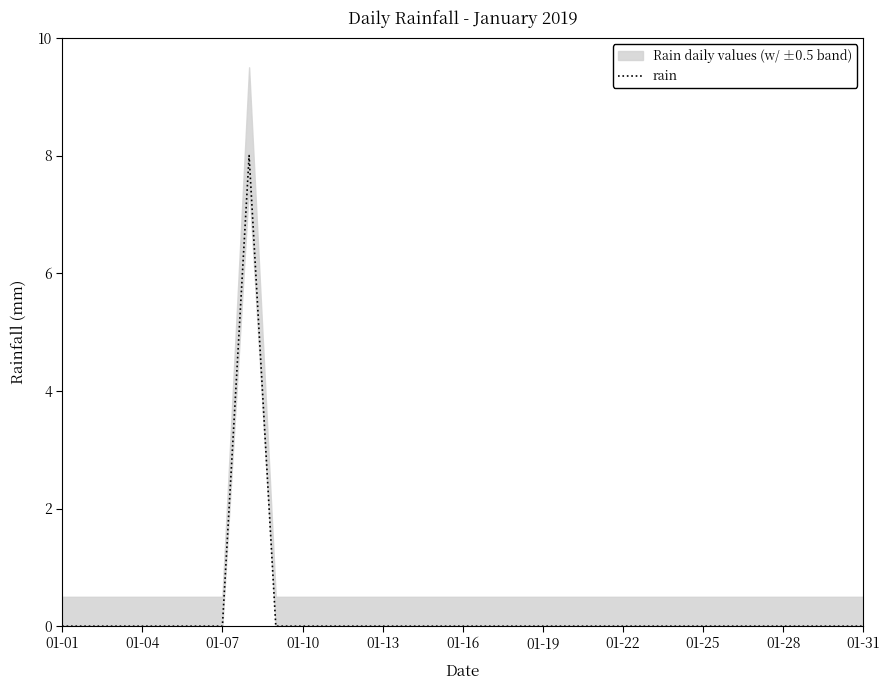

What is the highest value of the rain series?

8